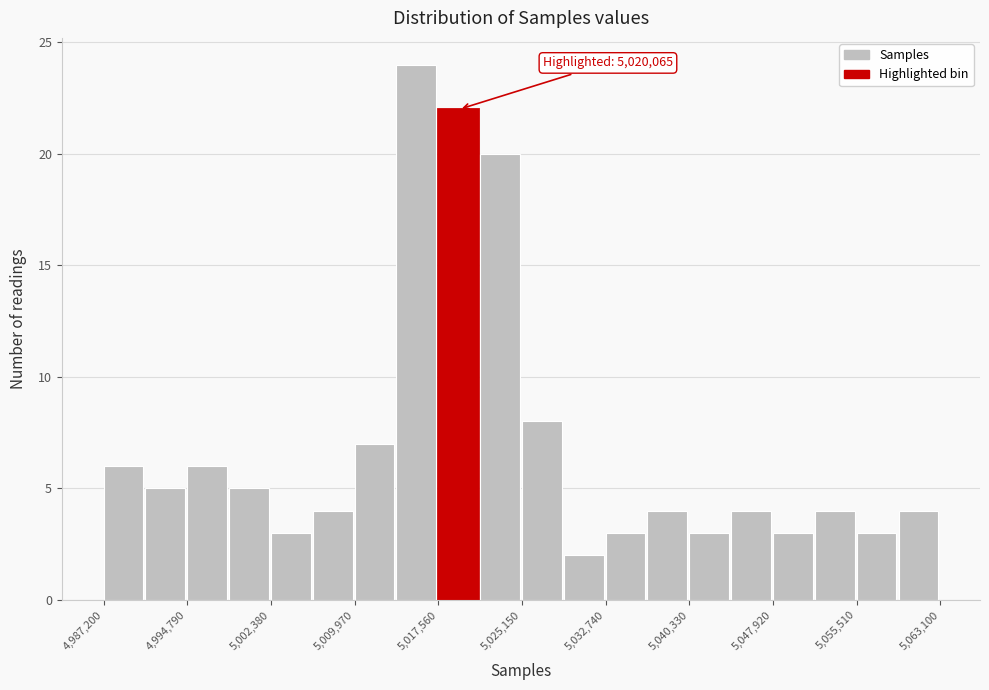

Around what value on the x-axis is the tallest bar? Give the approximate position of its centre, as read against the axis.

5016000